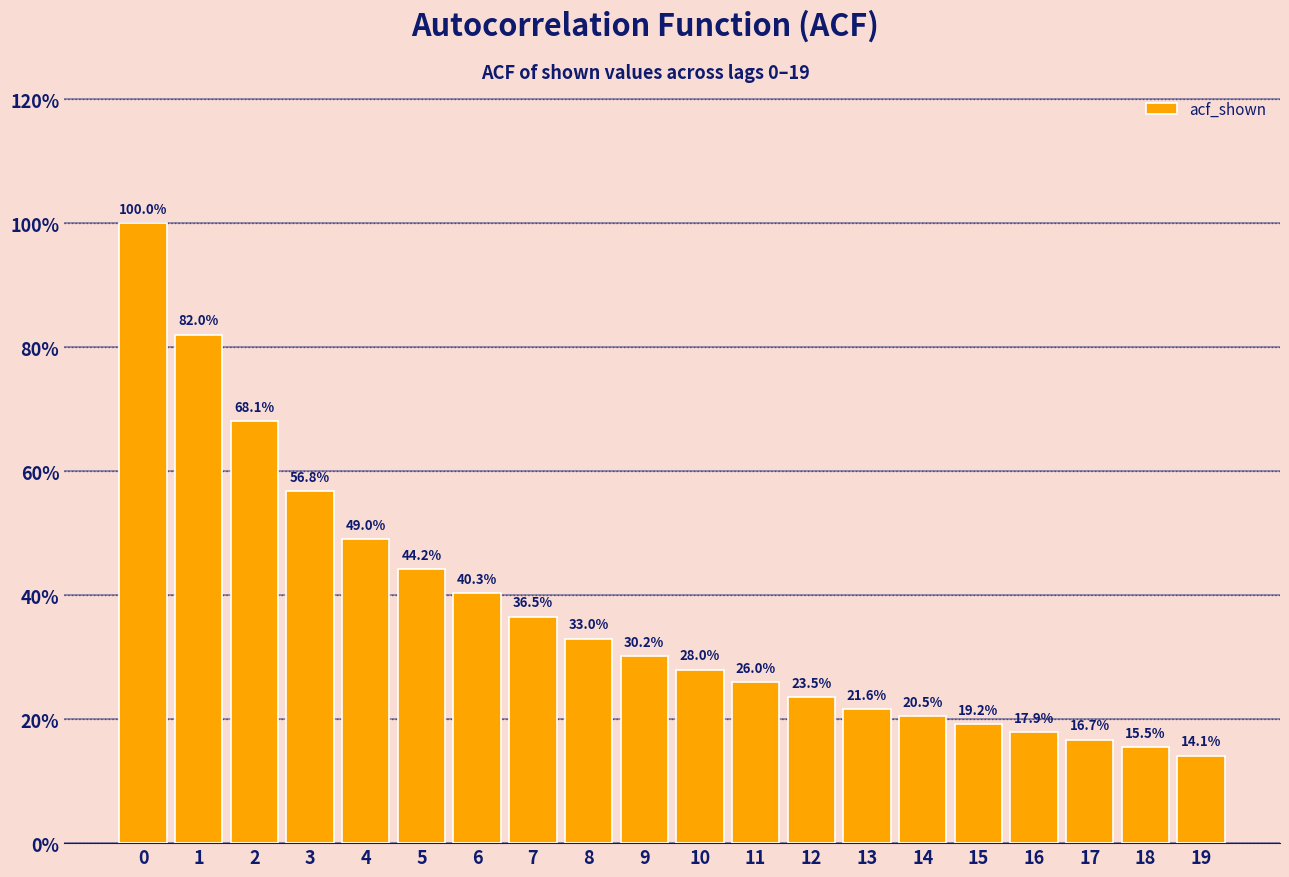

Are the bars horizontal?

No